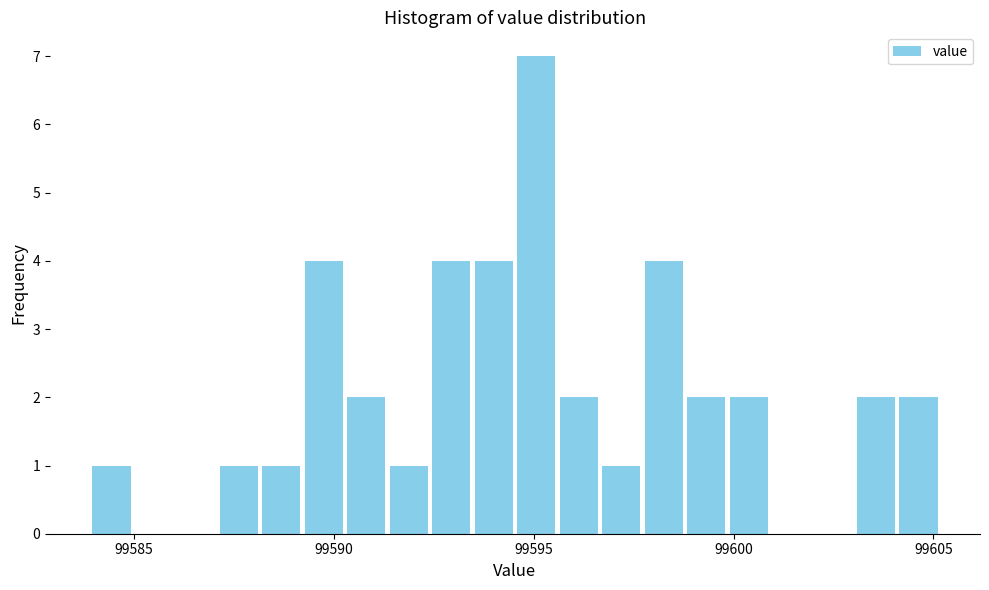

Read against the x-axis, roughly where is the centre of the tallest bar?

99595.0